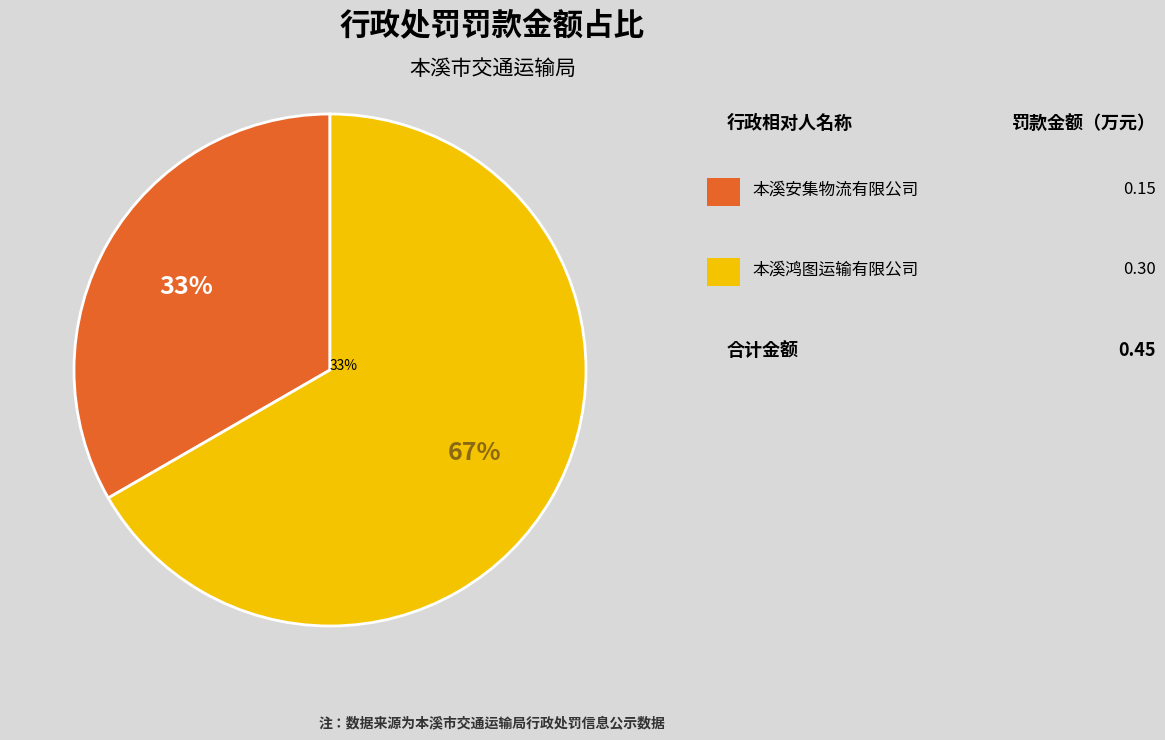

Which category accounts for the majority?

本溪鸿图运输有限公司